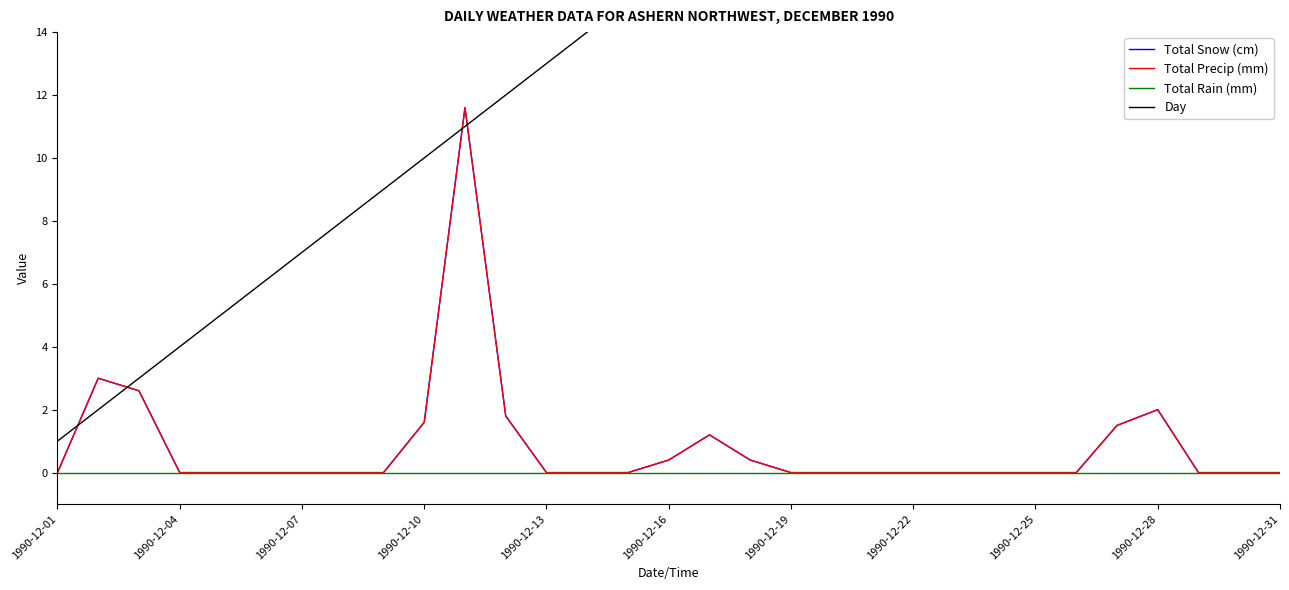

Which category has the lowest value across all series?

1990-12-01